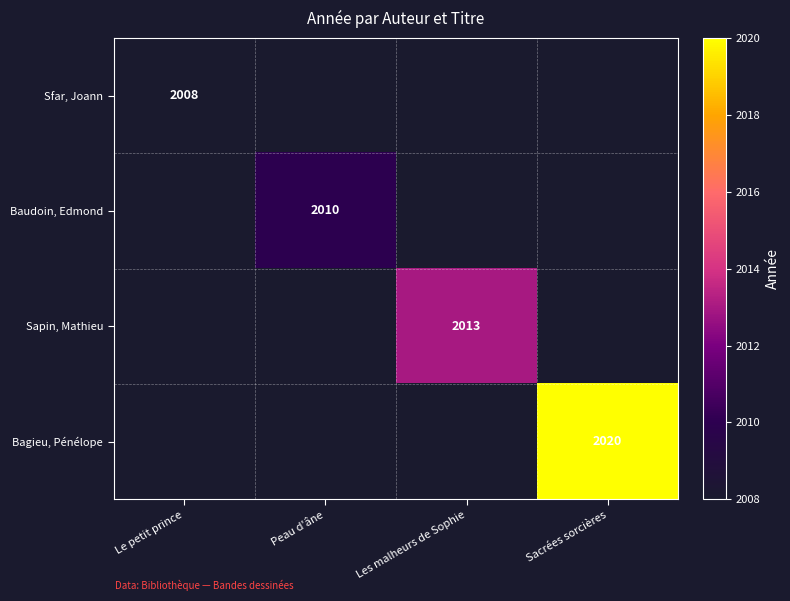

Which category has the highest value across all series?

Sacrées sorcières